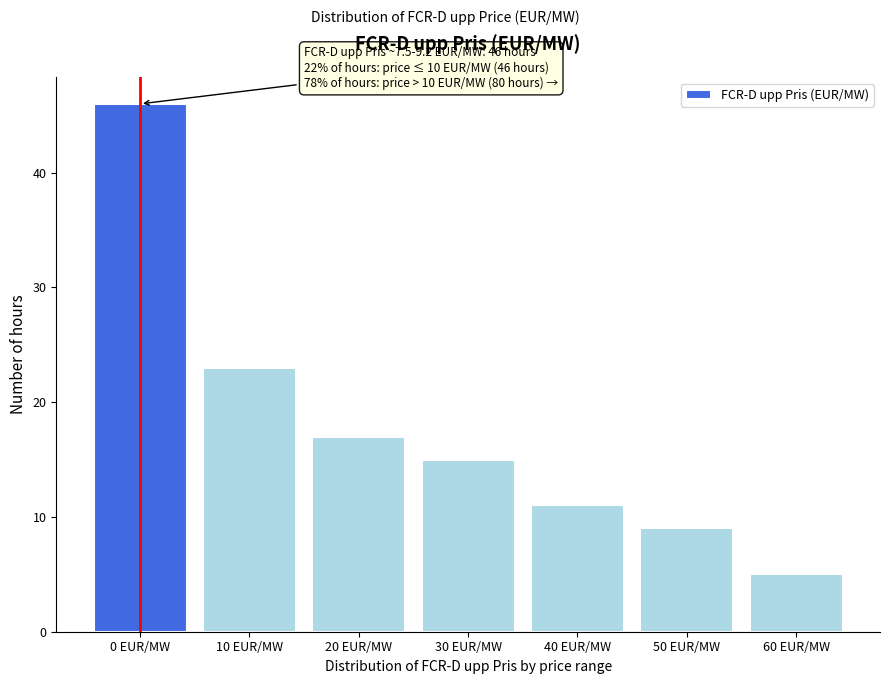

Reading left to right, list all the values displayed in this chart.

0 EUR/MW=46	10 EUR/MW=23	20 EUR/MW=17	30 EUR/MW=15	40 EUR/MW=11	50 EUR/MW=9	60 EUR/MW=5